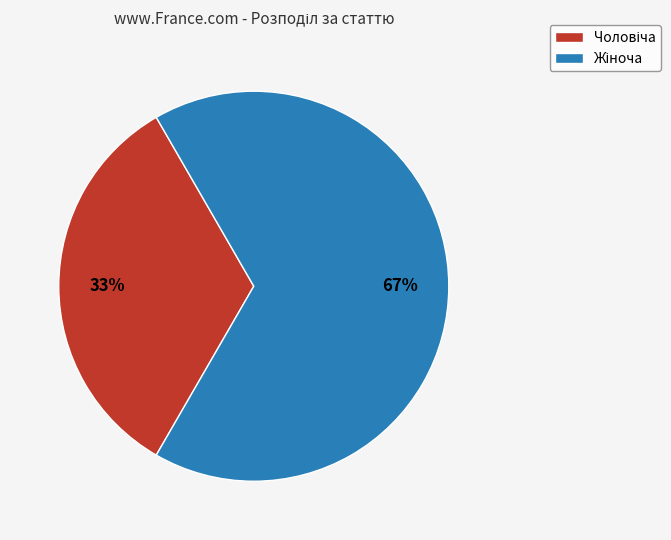

Does any single category account for the majority?

Yes